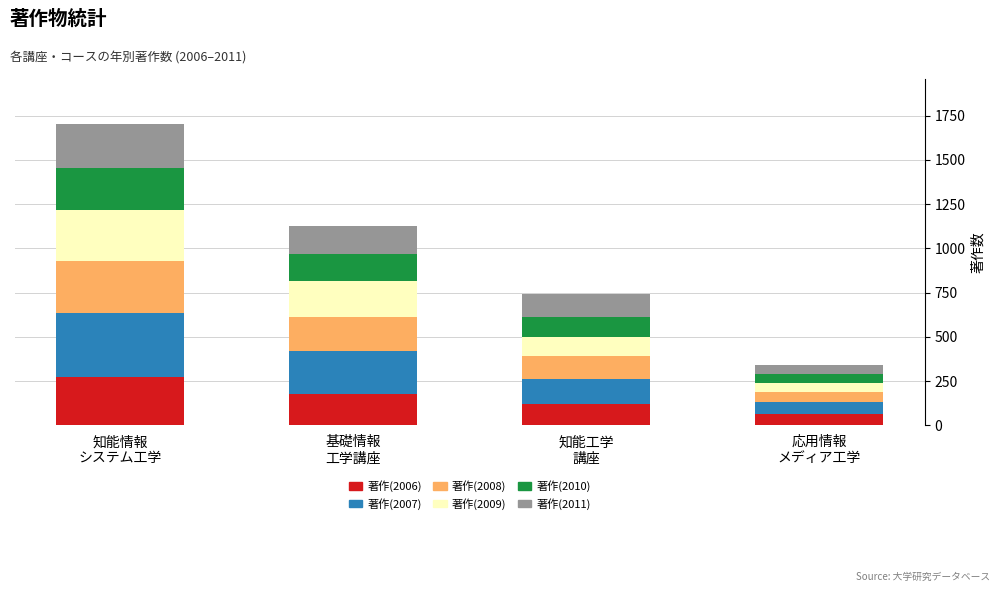

What is the maximum value for 著作(2006)?

275